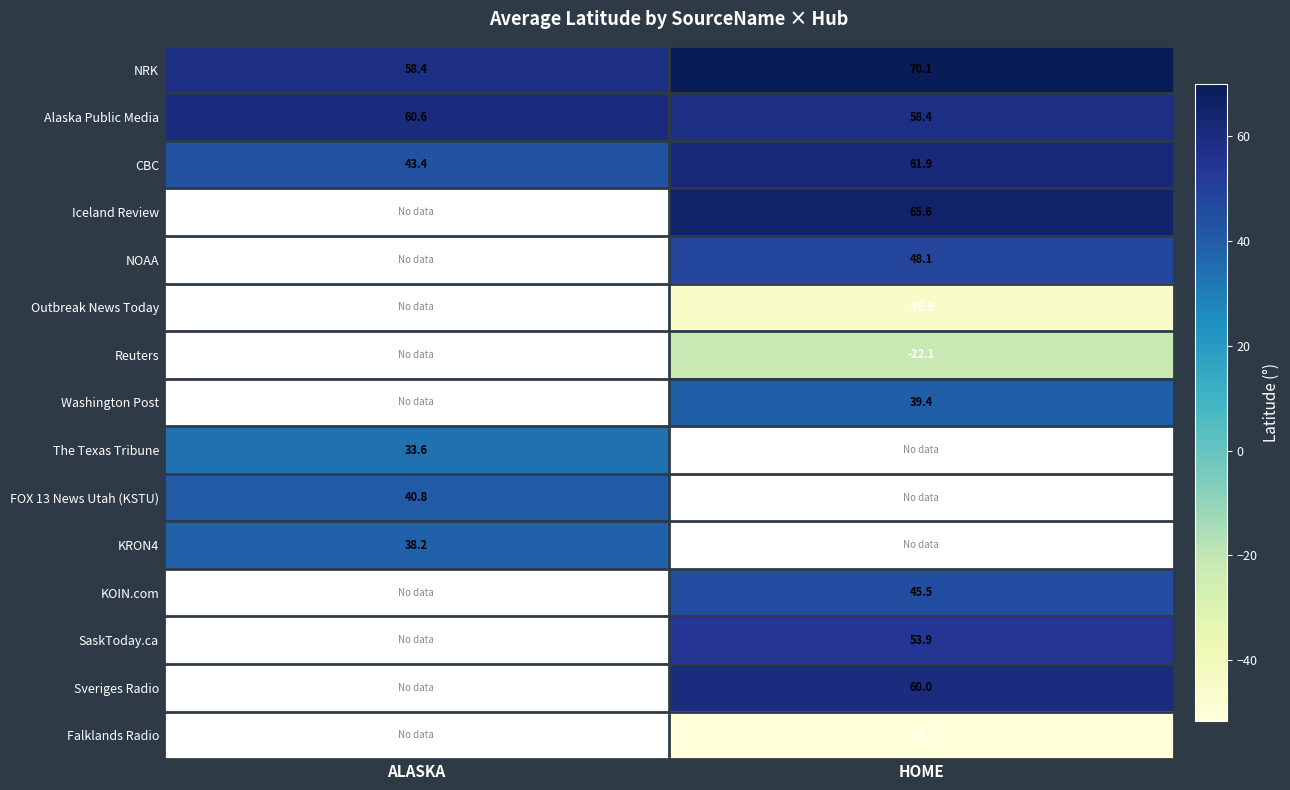

Where does the NRK series first go above 70?

HOME